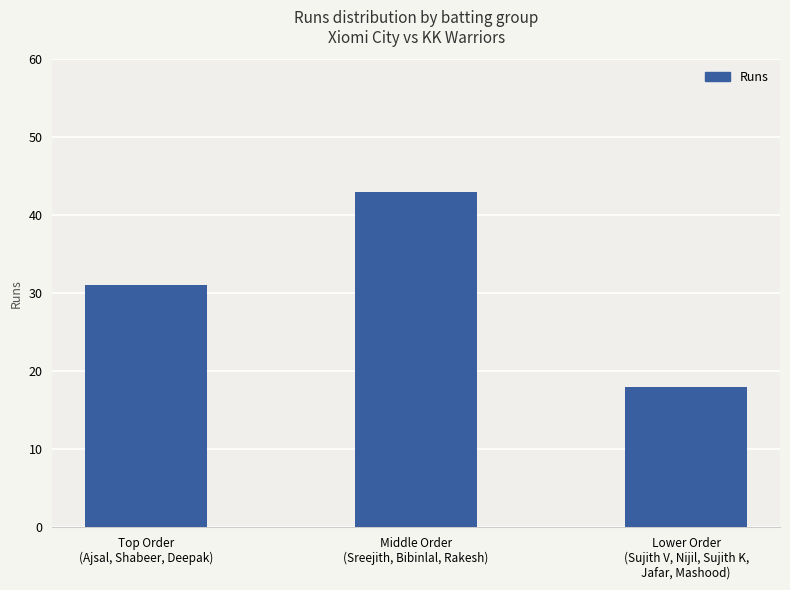

List the labels in order of value, smallest first.

Lower Order
(Sujith V, Nijil, Sujith K,
Jafar, Mashood), Top Order
(Ajsal, Shabeer, Deepak), Middle Order
(Sreejith, Bibinlal, Rakesh)